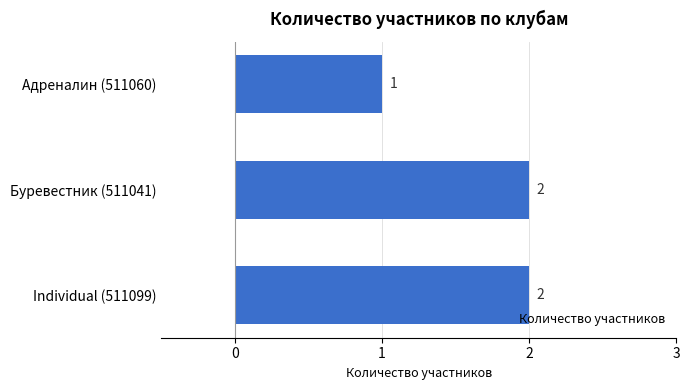

What is the label of the 2nd bar from the top?

Буревестник (511041)